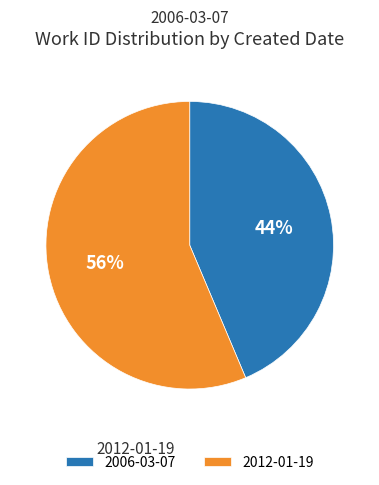

What is the ratio of the value at 2012-01-19 to the value at 2006-03-07?

1.3